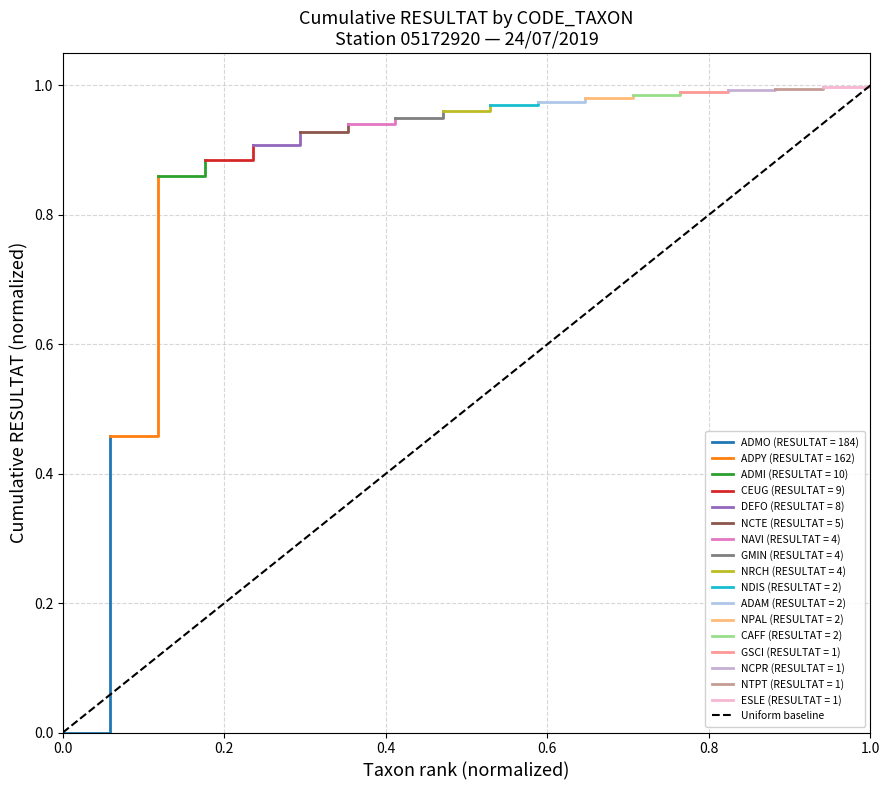

What is the maximum value shown in the chart?

1